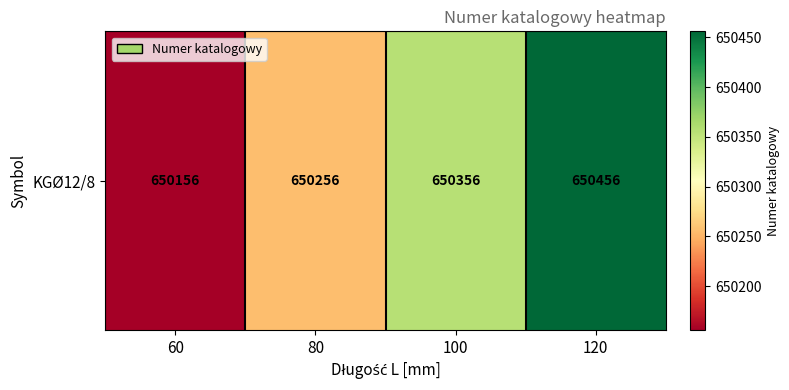

Where does the data first go above 650356?

120